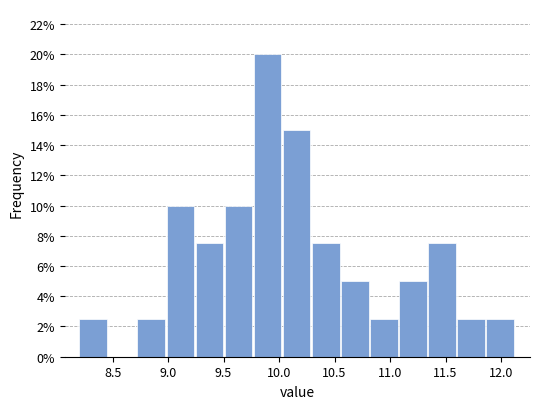

Reading left to right, list every bar in this chart as the range it spans on the x-axis followed by its height. Neither the bar edges nor the heights are printed on the chart, so give them approximately, as read against the axes.

8.20 to 8.45: 2.6
8.45 to 8.70: 0
8.70 to 9.00: 2.6
9.00 to 9.25: 10.0
9.25 to 9.50: 7.6
9.50 to 9.75: 10.0
9.75 to 10.05: 20.0
10.05 to 10.30: 15.0
10.30 to 10.55: 7.6
10.55 to 10.80: 5.0
10.80 to 11.10: 2.6
11.10 to 11.35: 5.0
11.35 to 11.60: 7.6
11.60 to 11.85: 2.6
11.85 to 12.15: 2.6